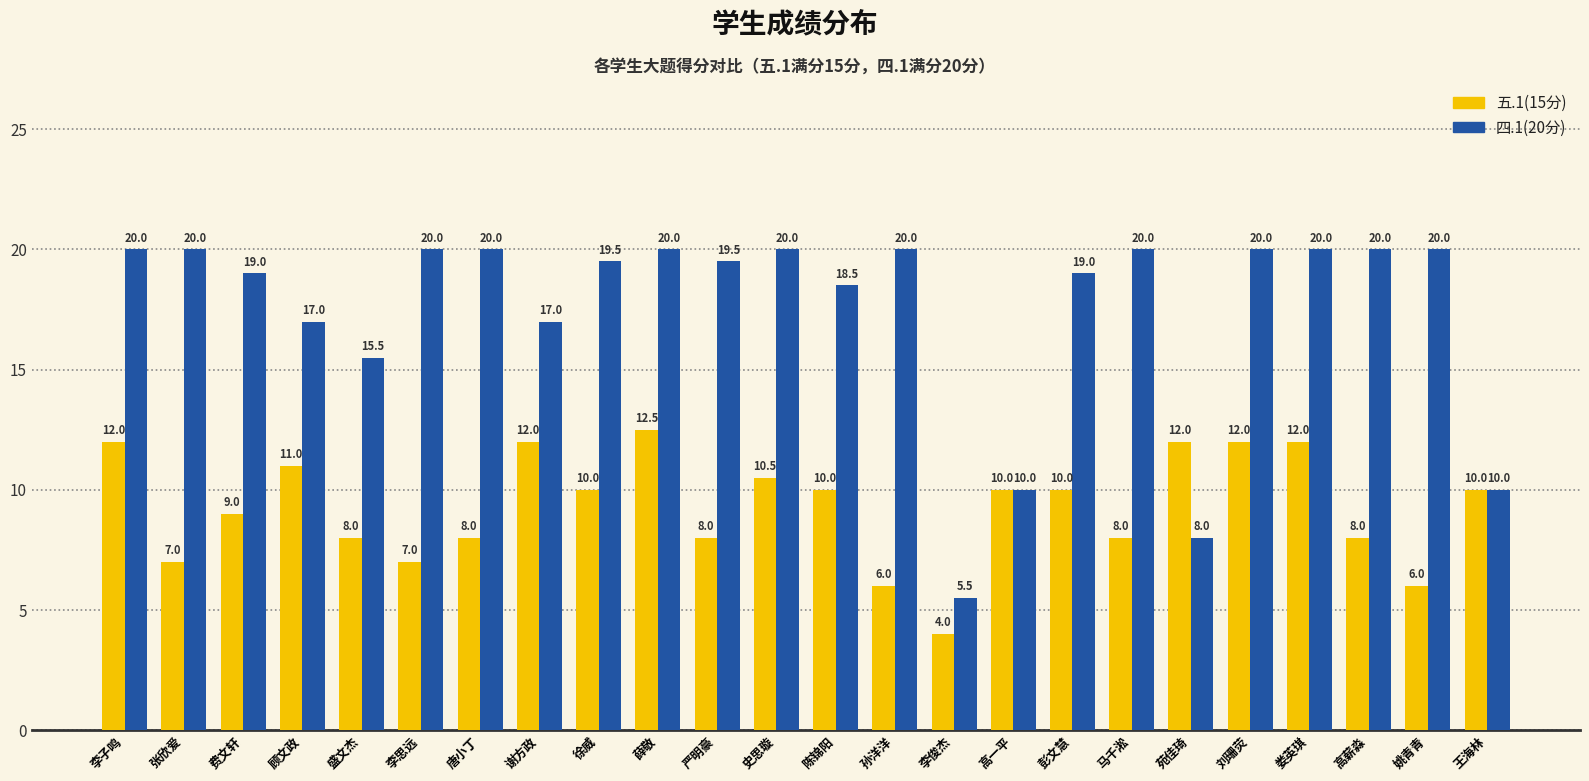

What is the maximum value for 四.1(20分)?

20.0